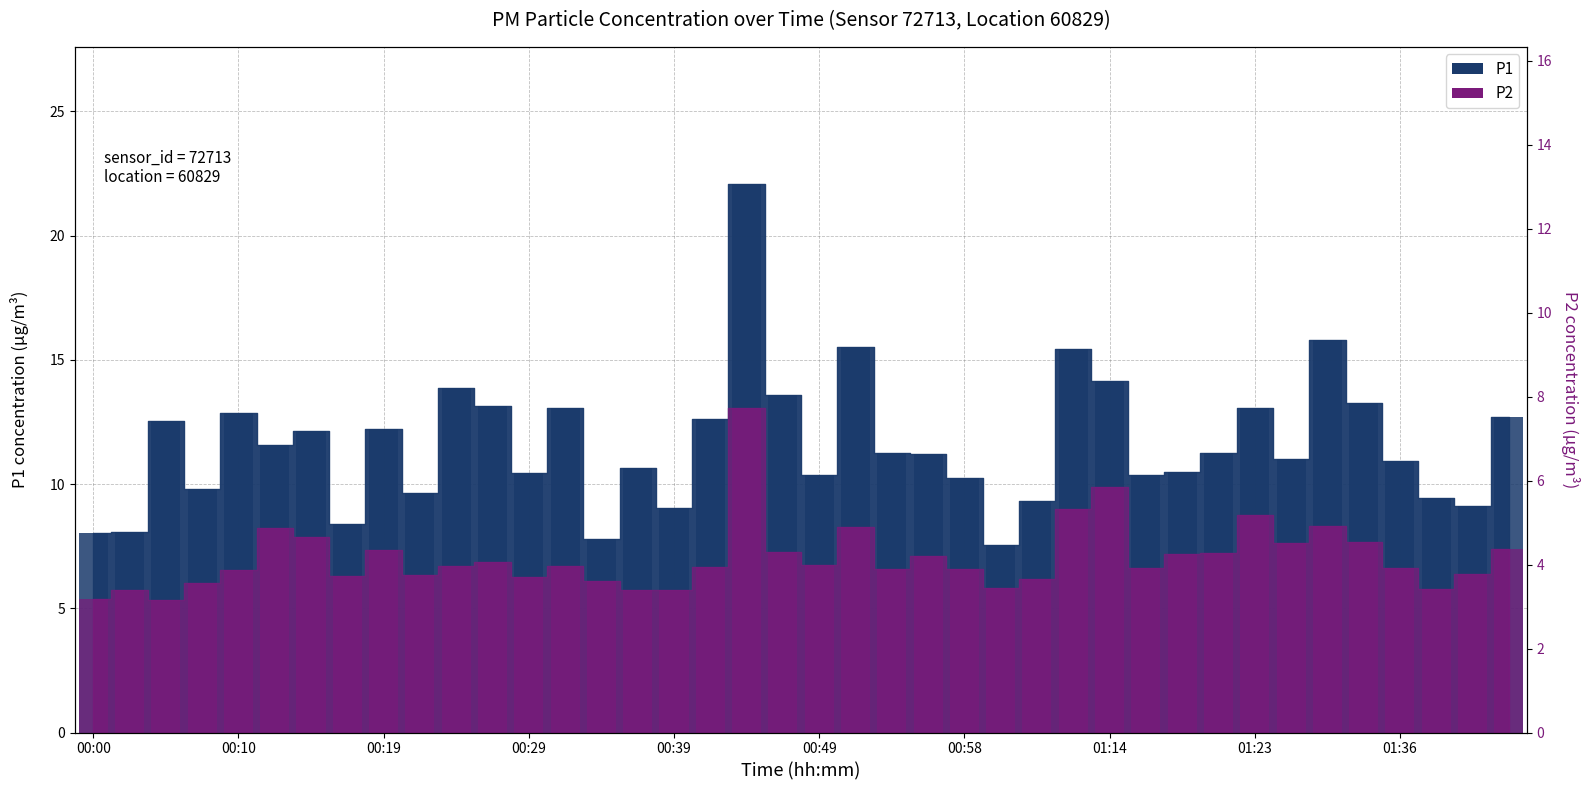

Rank the series at 00:49 from highest to lowest value.

P1, P2